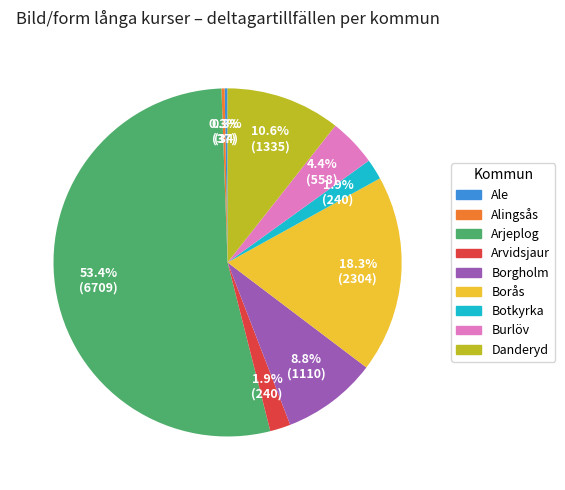

Is there a majority slice in this chart?

Yes